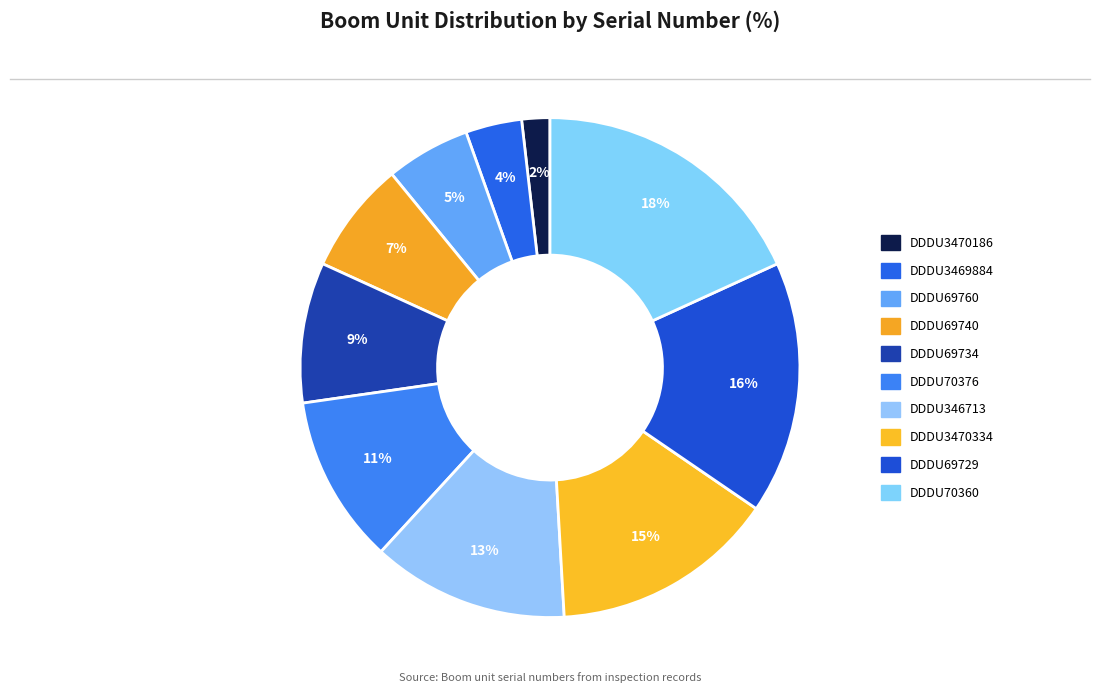

The DDDU346713 slice represents 13% of the pie. True or false?

True